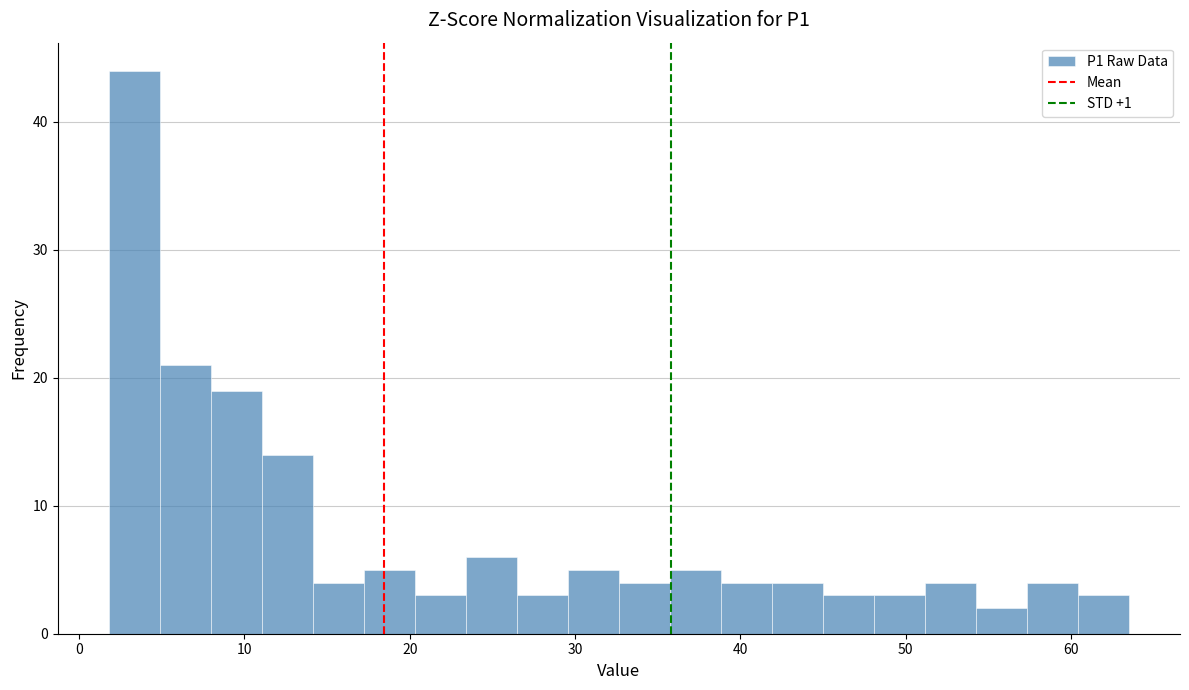

Read against the x-axis, roughly where is the centre of the tallest bar?

3